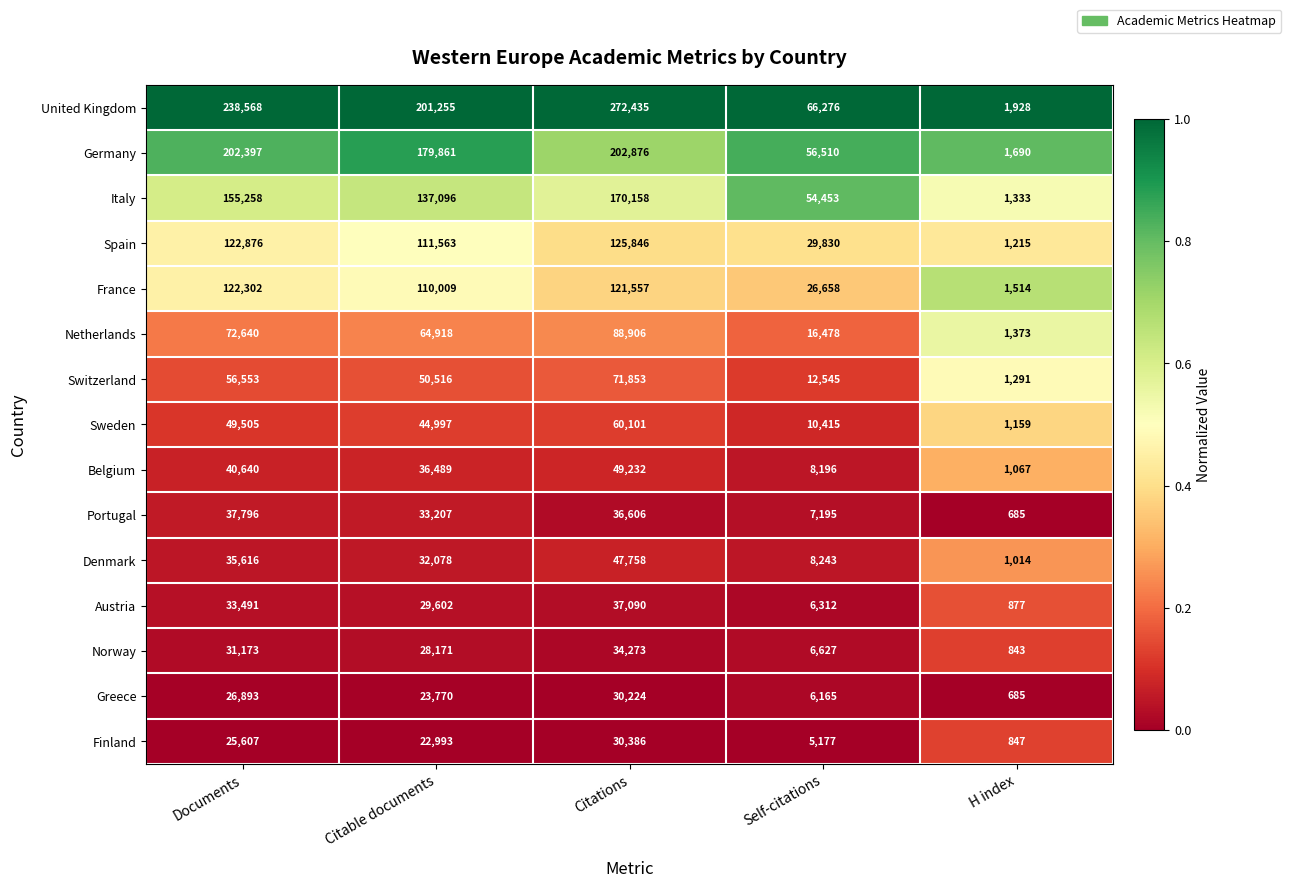

What is the average value of the Netherlands series?

48863